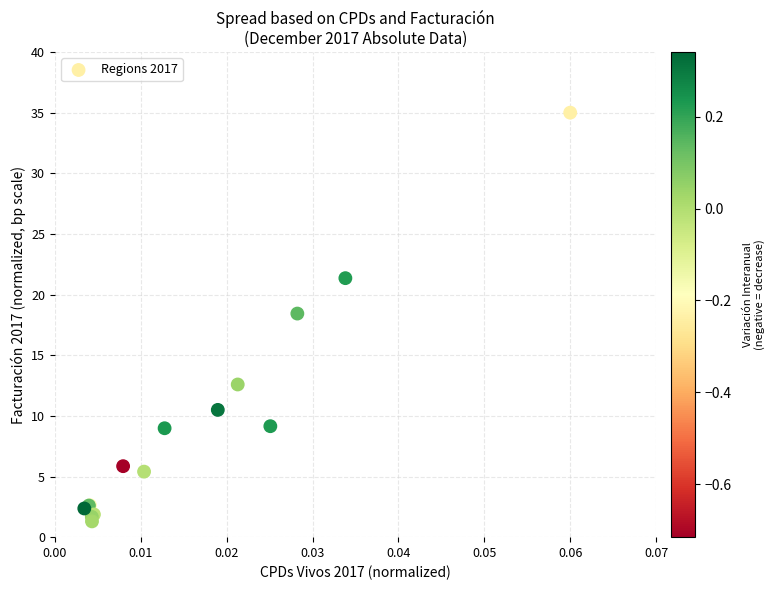

What Y value in the scatter plot is closest to 18?

18.4